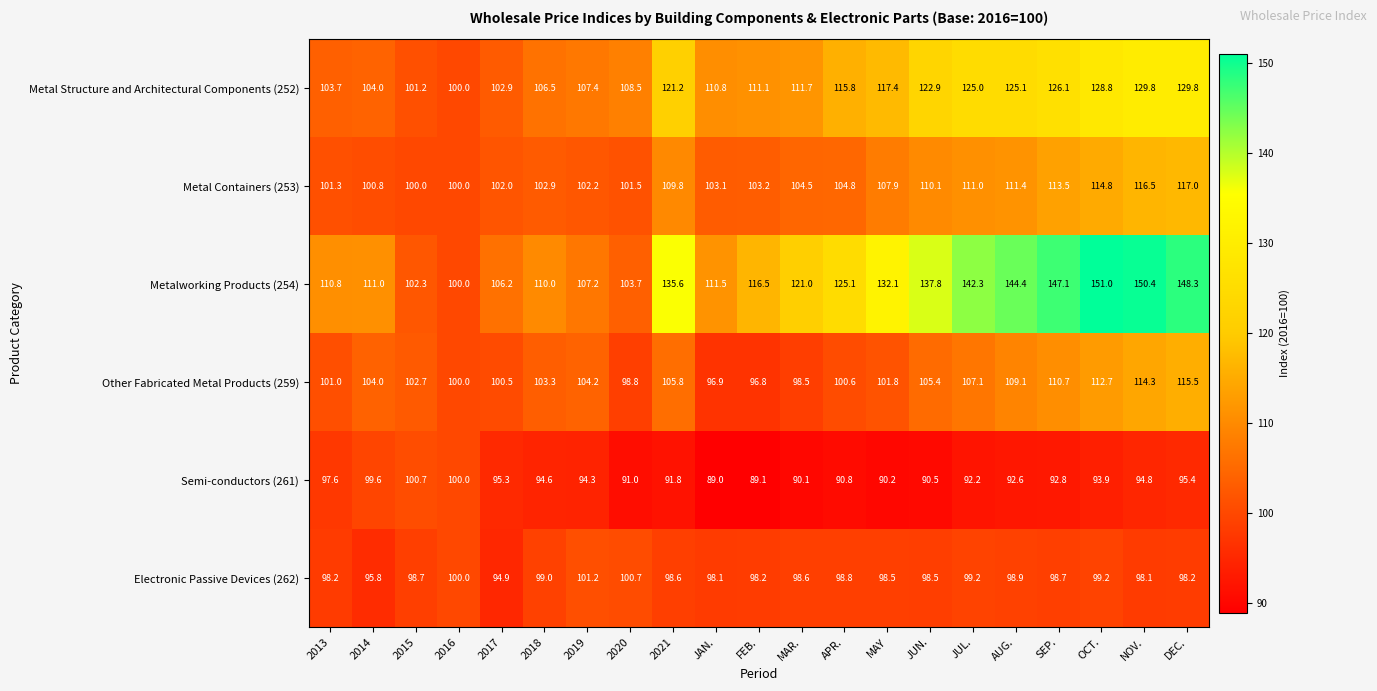

The Metal Structure and Architectural Components (252) series shows 102.9 at 2017. True or false?

True